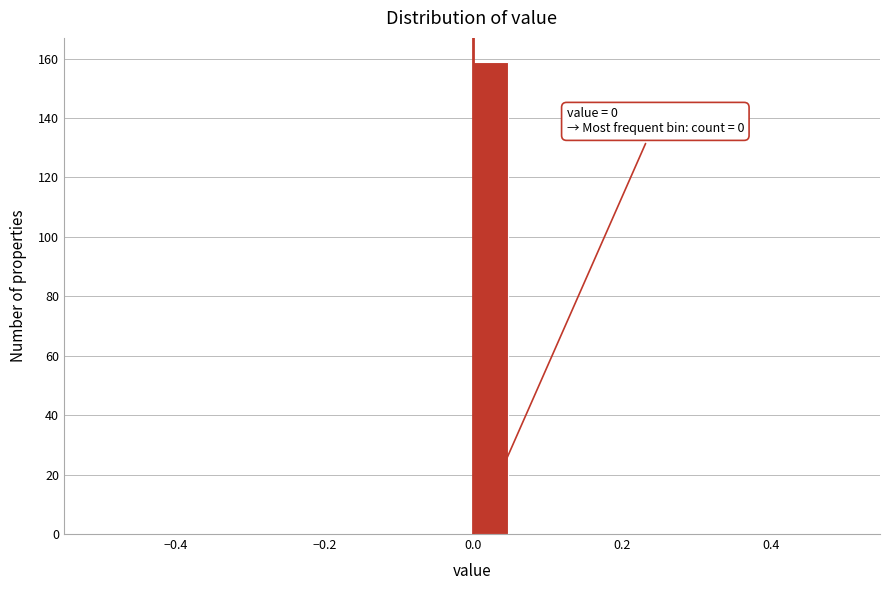

Read against the x-axis, roughly where is the centre of the tallest bar?

0.02